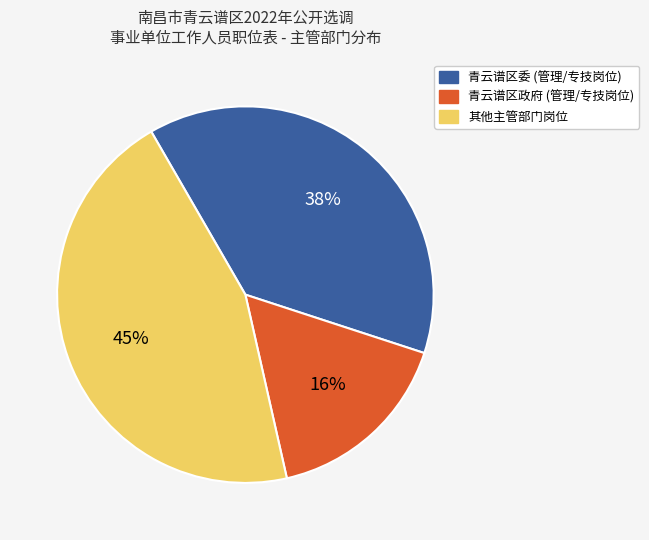

Count the number of slices in the pie.

3